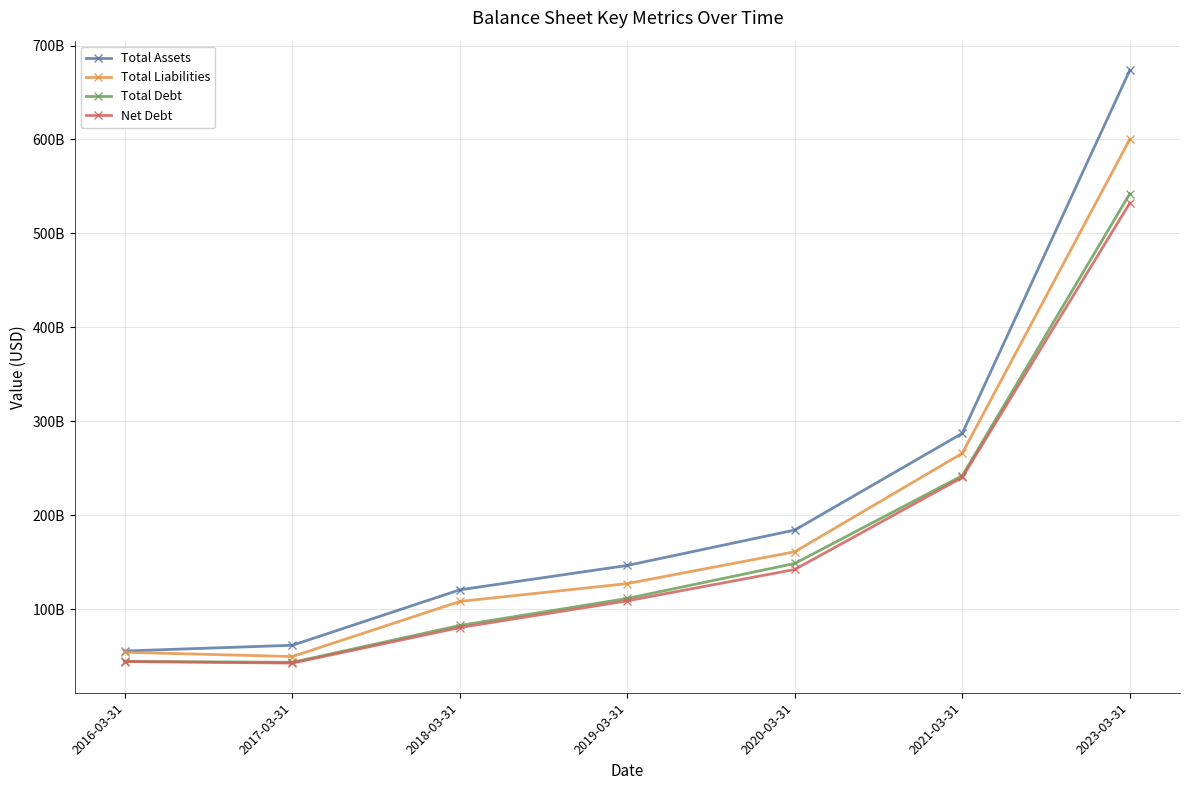

Does the chart have visible grid lines?

Yes